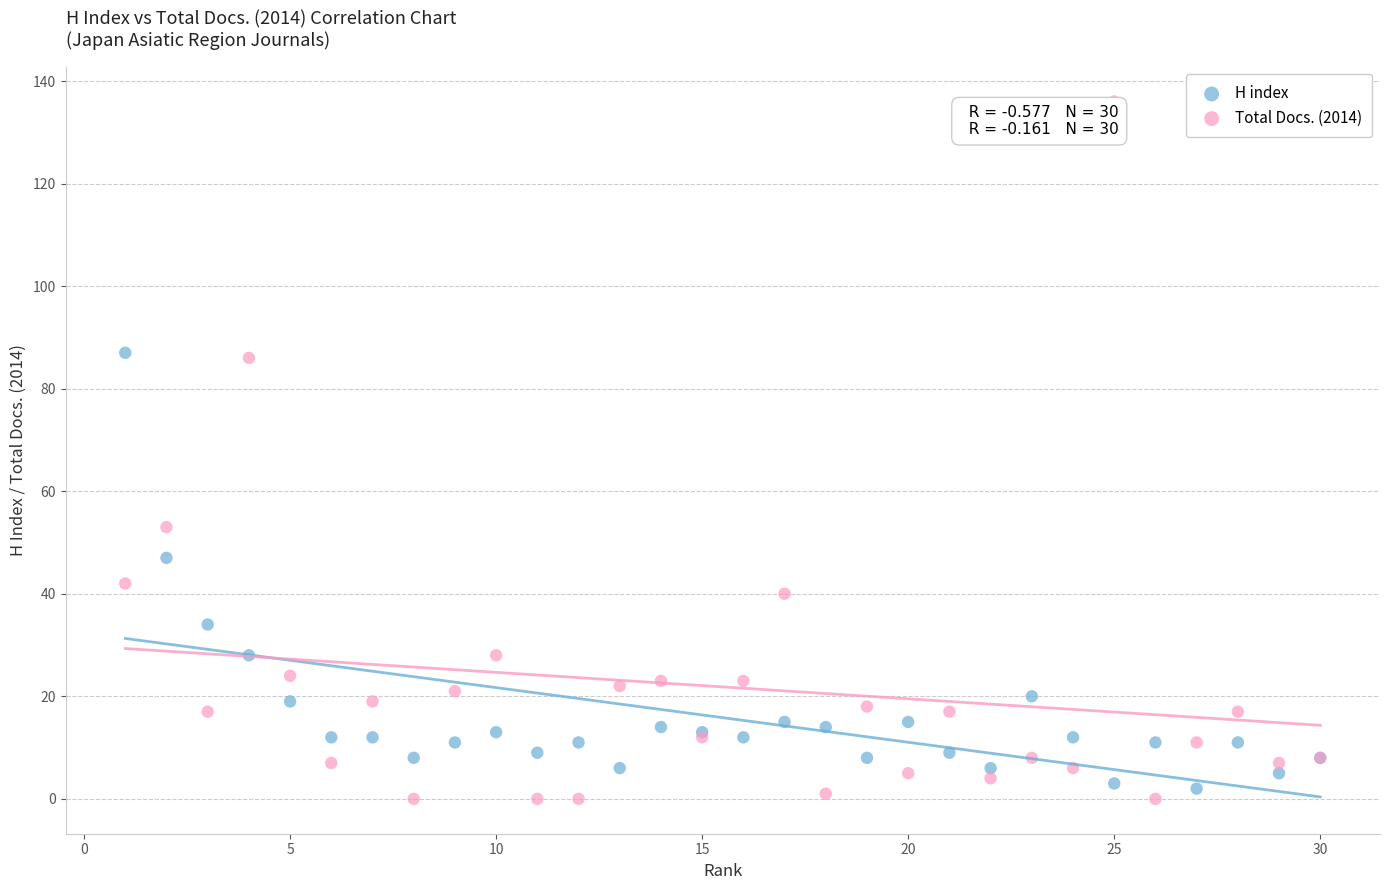

In the Total Docs. (2014) series, what Y value is closest to 68?

53